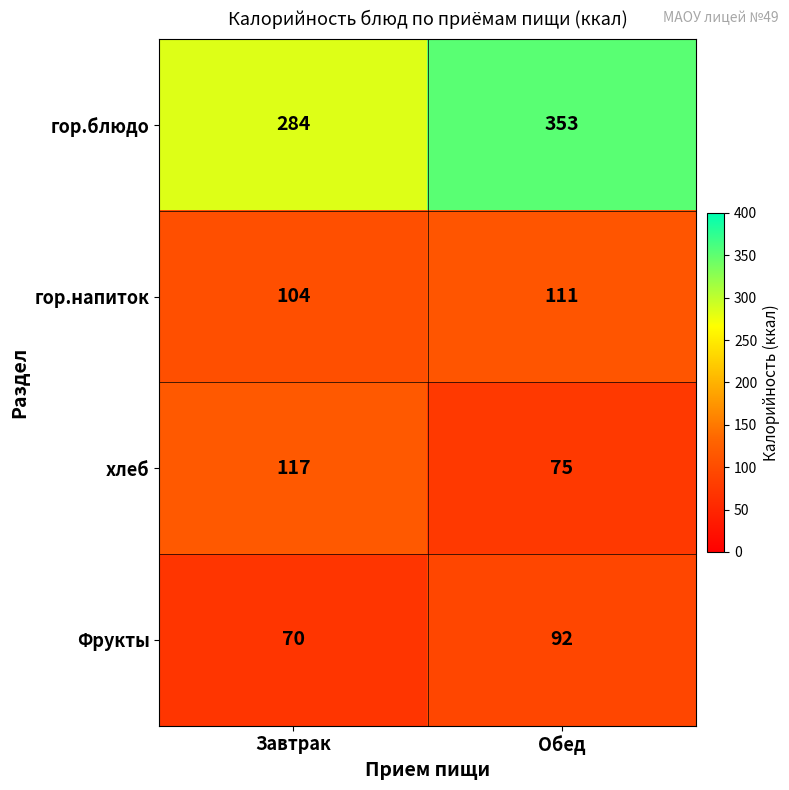

What is the minimum value shown in the chart?

70